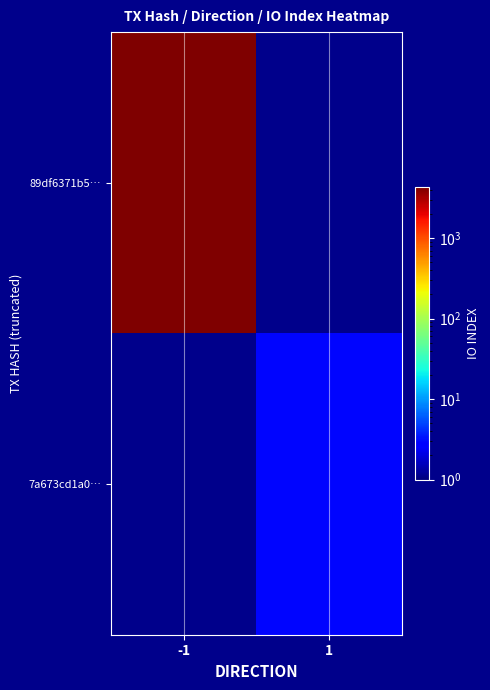

Which series has the largest total across all categories?

89df6371b5…